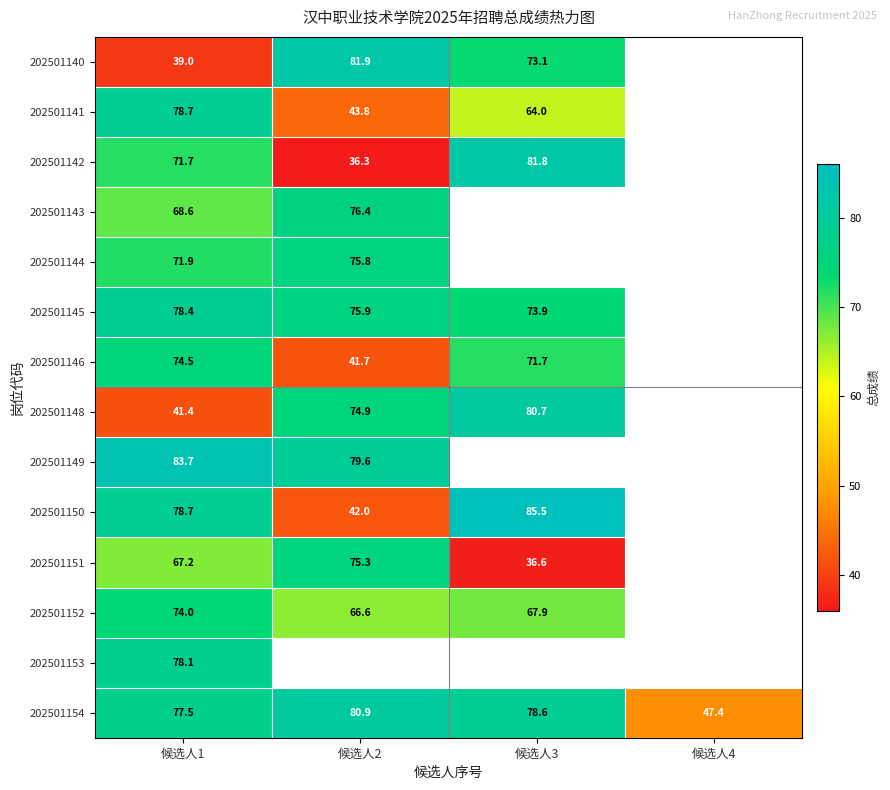

What is the smallest value displayed?

36.3